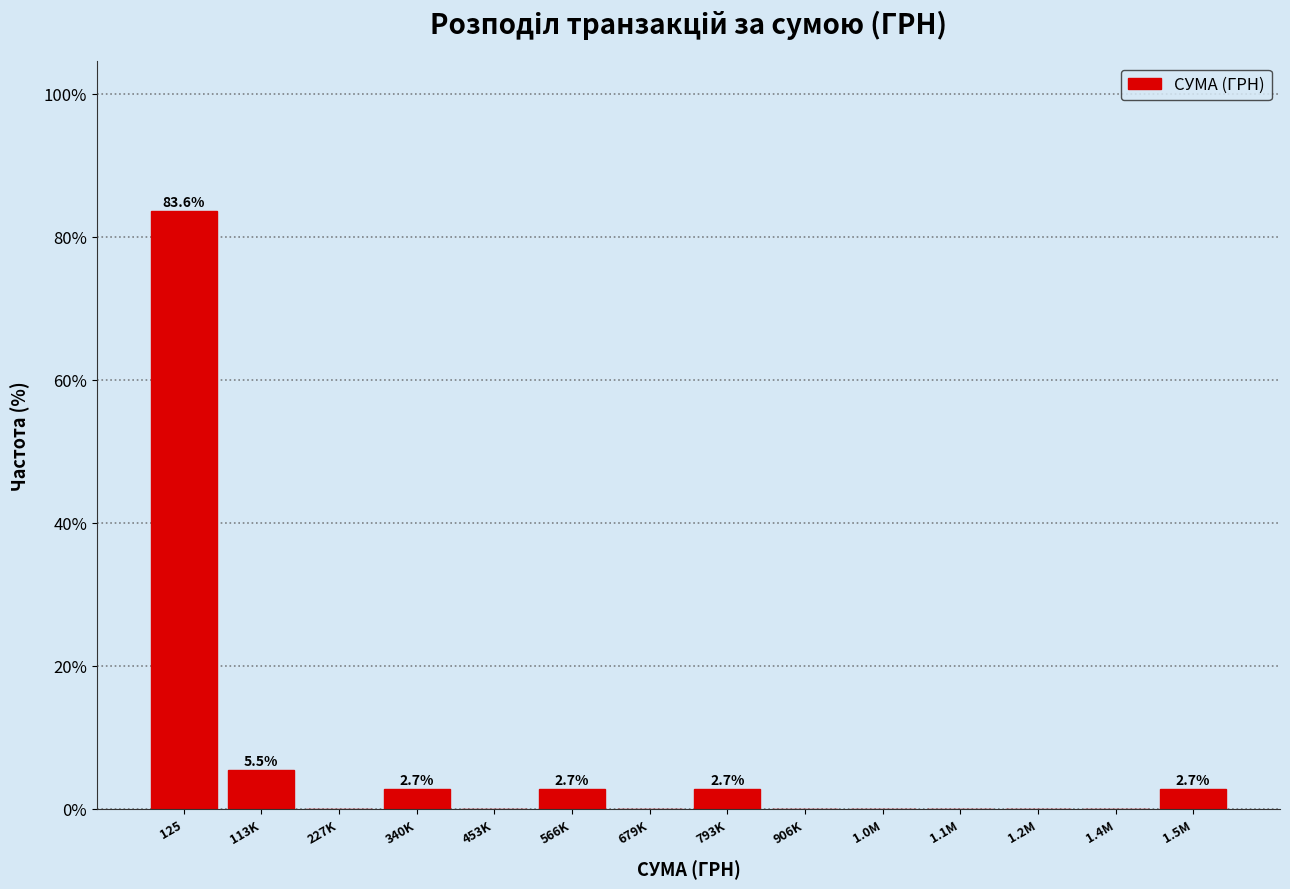

Reading left to right, extract all data points from this chart.

125=83.6	113K=5.5	227K=0.0	340K=2.7	453K=0.0	566K=2.7	679K=0.0	793K=2.7	906K=0.0	1.0M=0.0	1.1M=0.0	1.2M=0.0	1.4M=0.0	1.5M=2.7